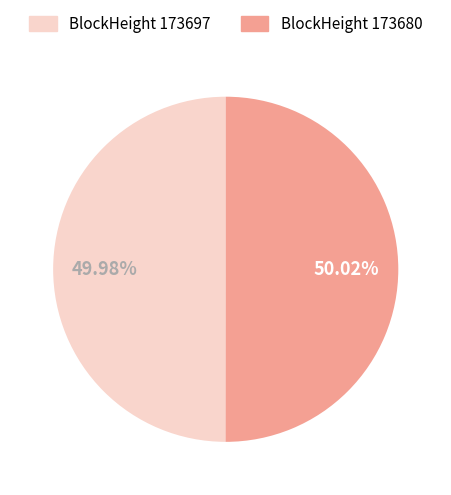

Does any single category account for the majority?

Yes